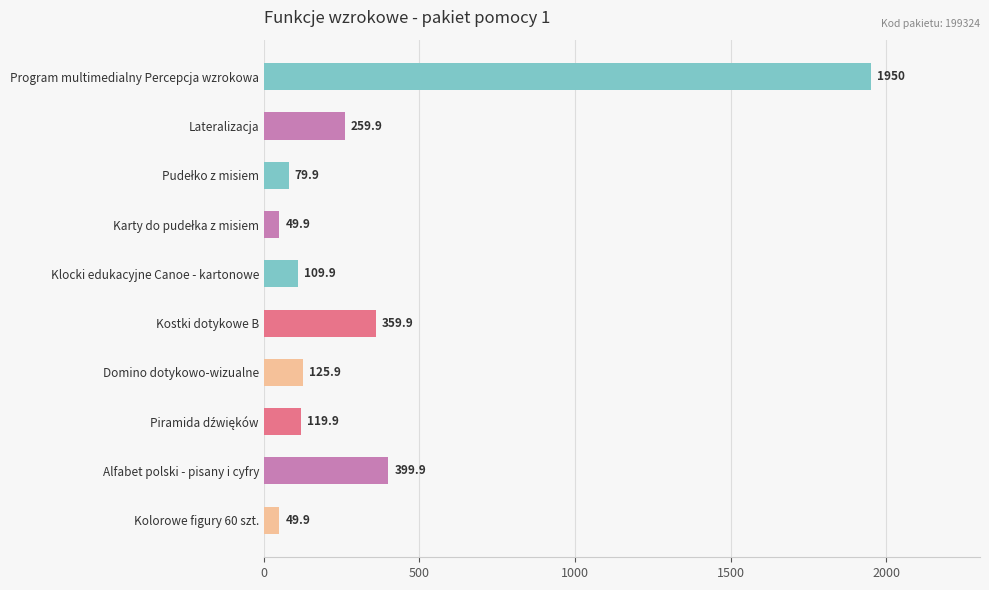

Count the number of values greater than 125.

5